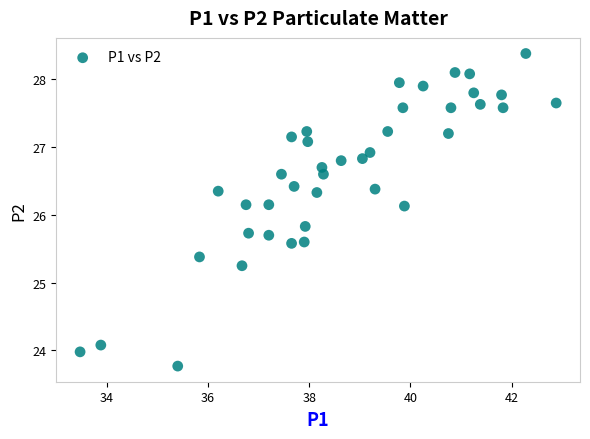

What is the range of Y values (max minus min)?

4.6